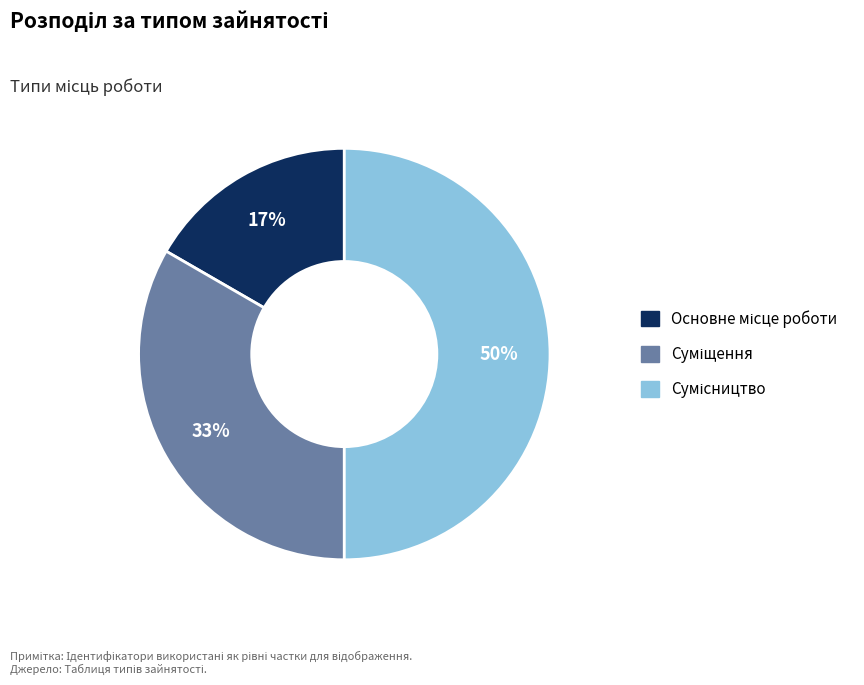

To the nearest percent, what is the difference between the largest and smallest slice percentages?

33%